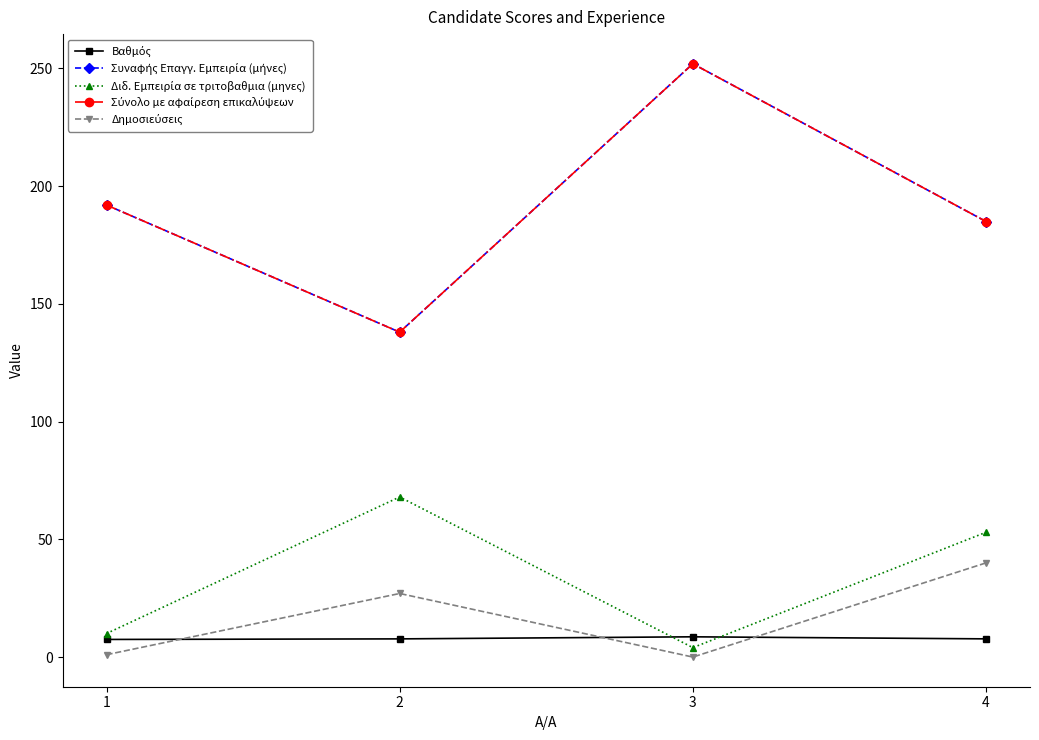

Where is the first local minimum for Σύνολο με αφαίρεση επικαλύψεων?

2